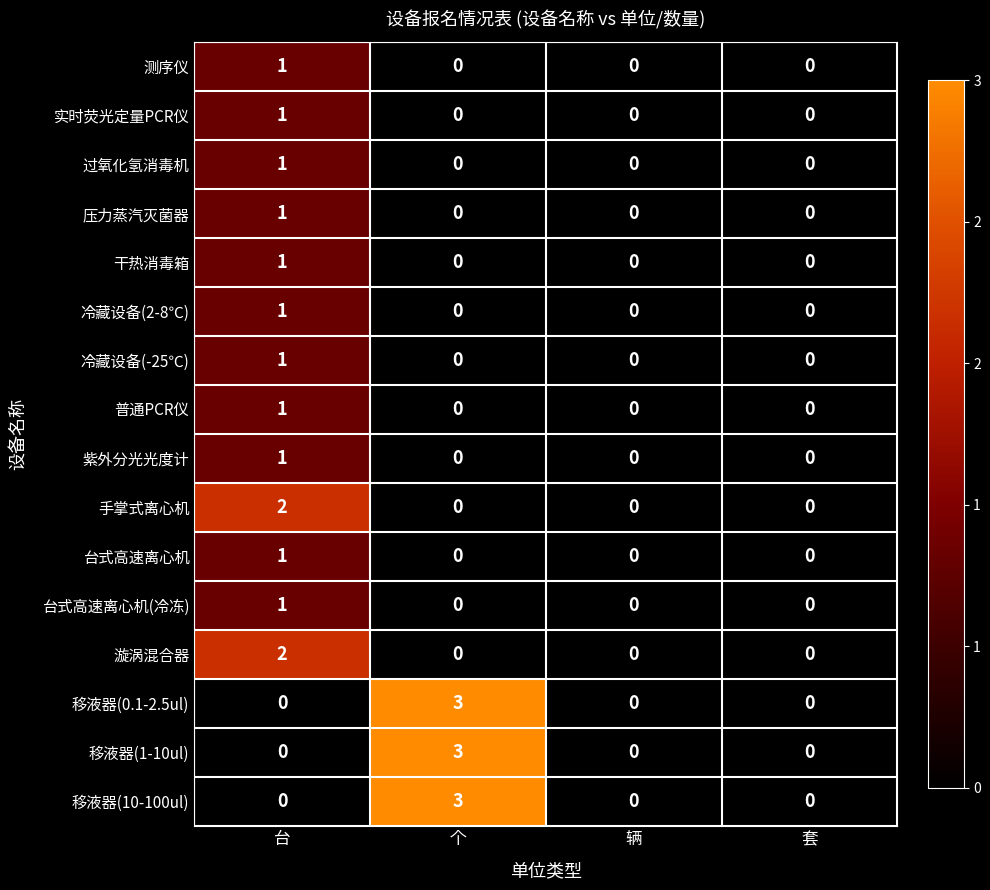

Is the value of 手掌式离心机 at 套 greater than the value of 移液器(10-100ul) at 个?

No